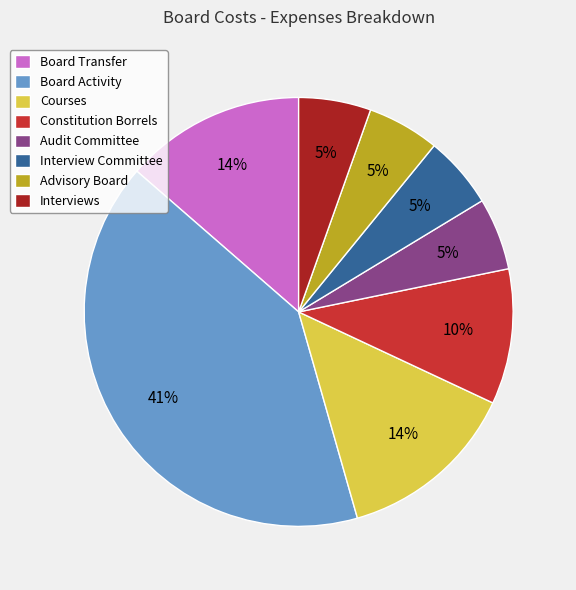

What is the largest slice in the pie chart?

Board Activity